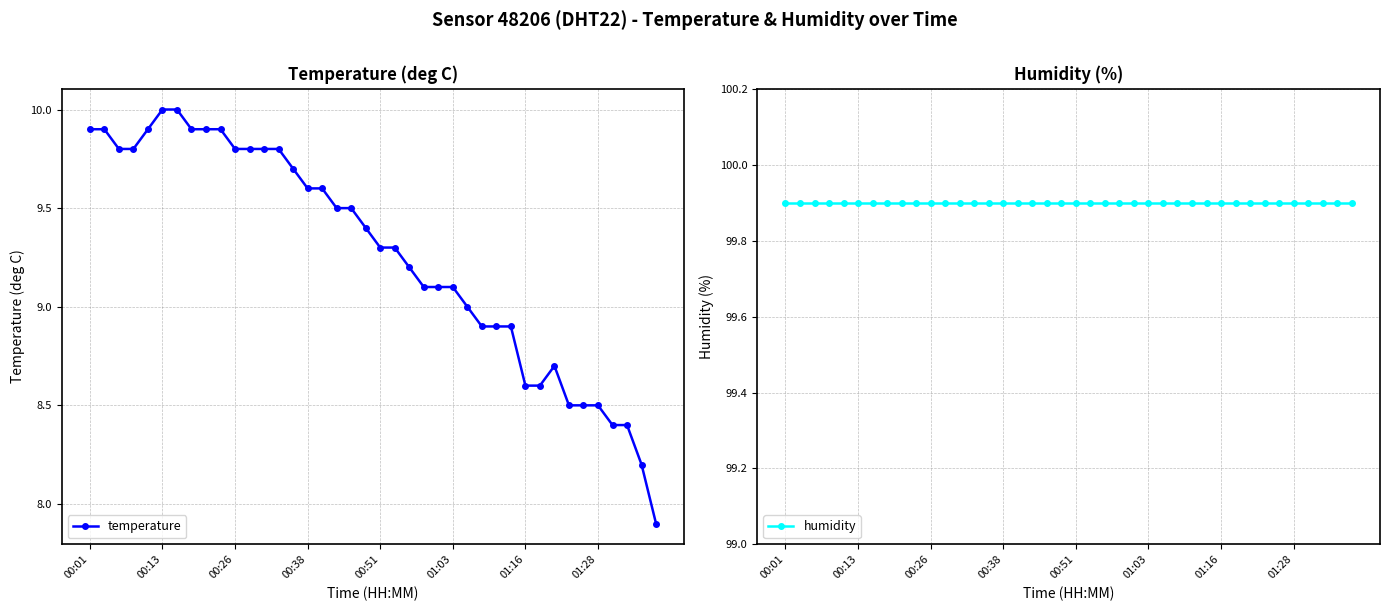

Is the value of temperature at 17 greater than the value of humidity at 17?

No